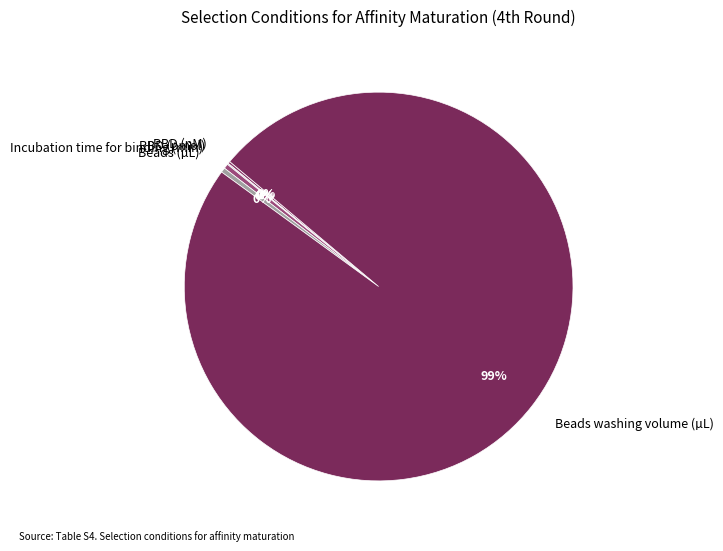

Which slice is the largest?

Beads washing volume (µL)